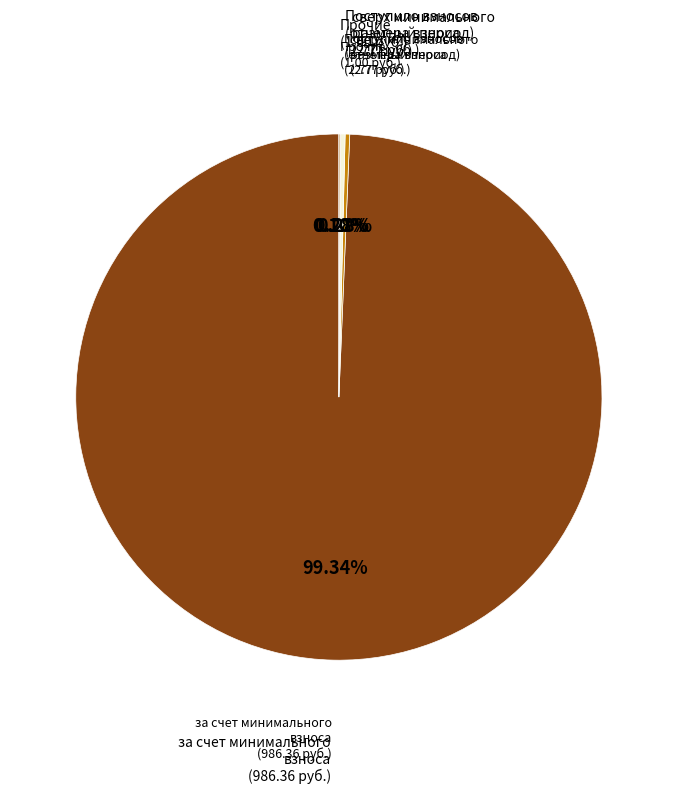

Is there a majority slice in this chart?

Yes